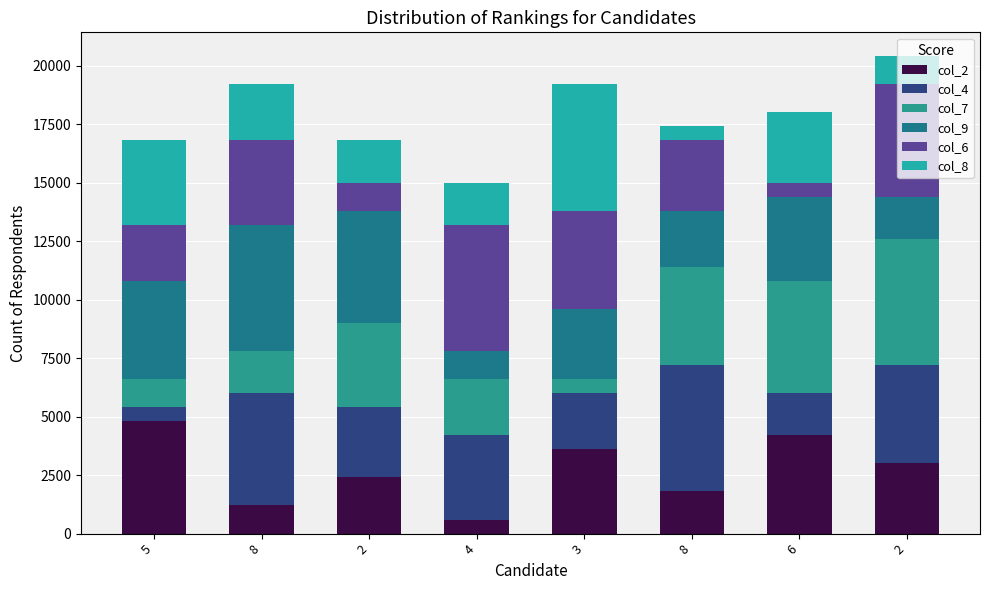

Count the col_9 values in the range 2400 to 4800.

5